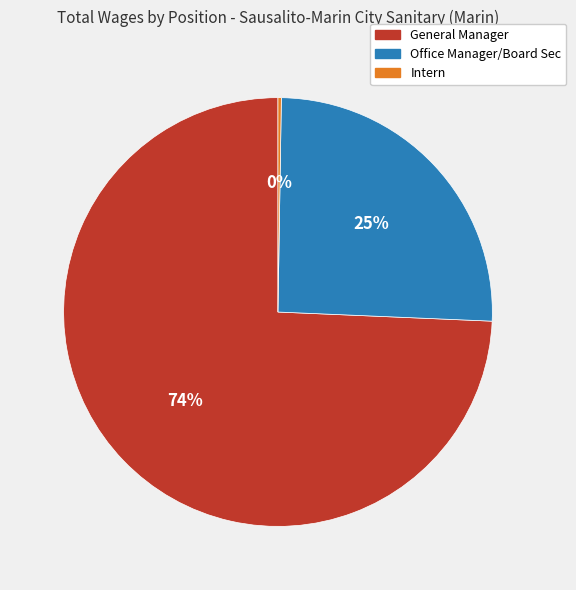

Is there a majority slice in this chart?

Yes